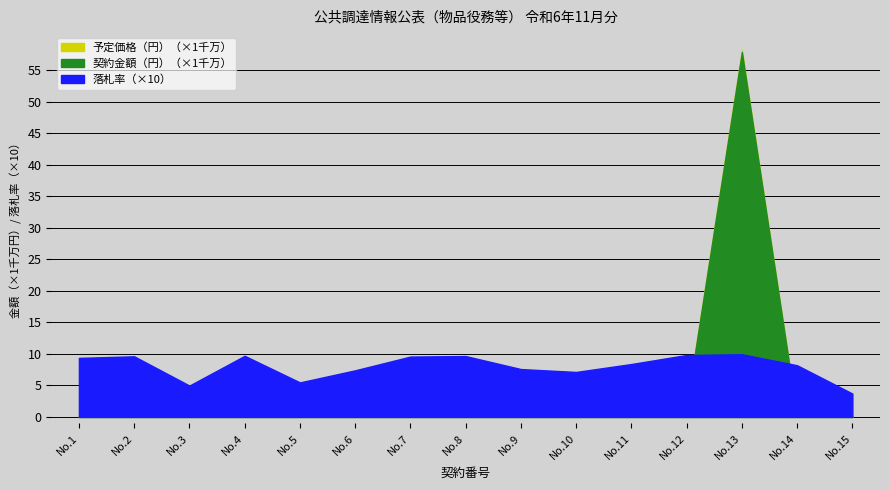

How many values in the 契約金額（円） series exceed 2089560?

7